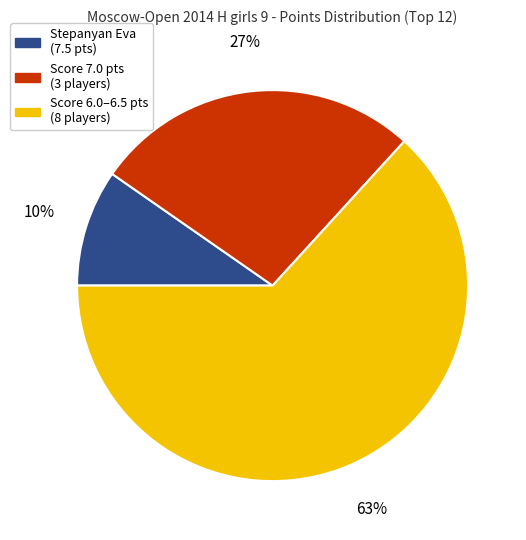

Do Stepanyan Eva (7.5 pts) and Score 6.0–6.5 pts (8 players) together represent more than half of the pie?

Yes